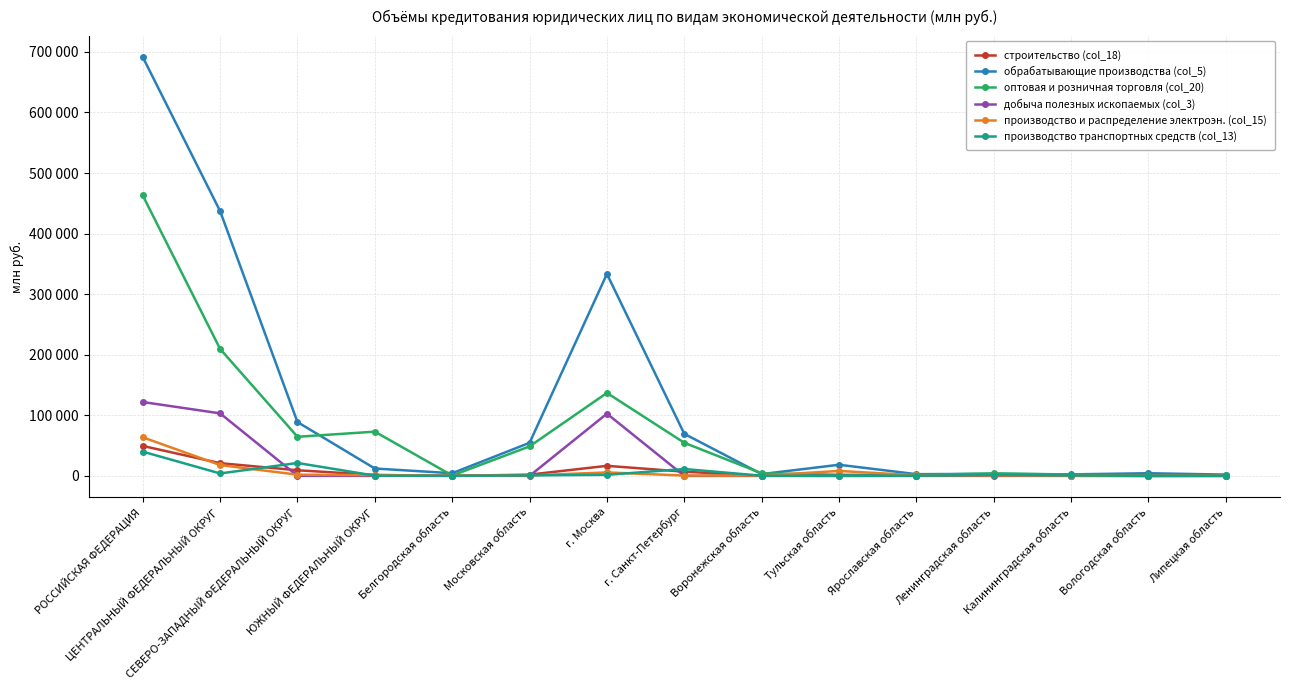

What is the difference between the maximum and minimum values in the оптовая и розничная торговля (col_20) series?

462379